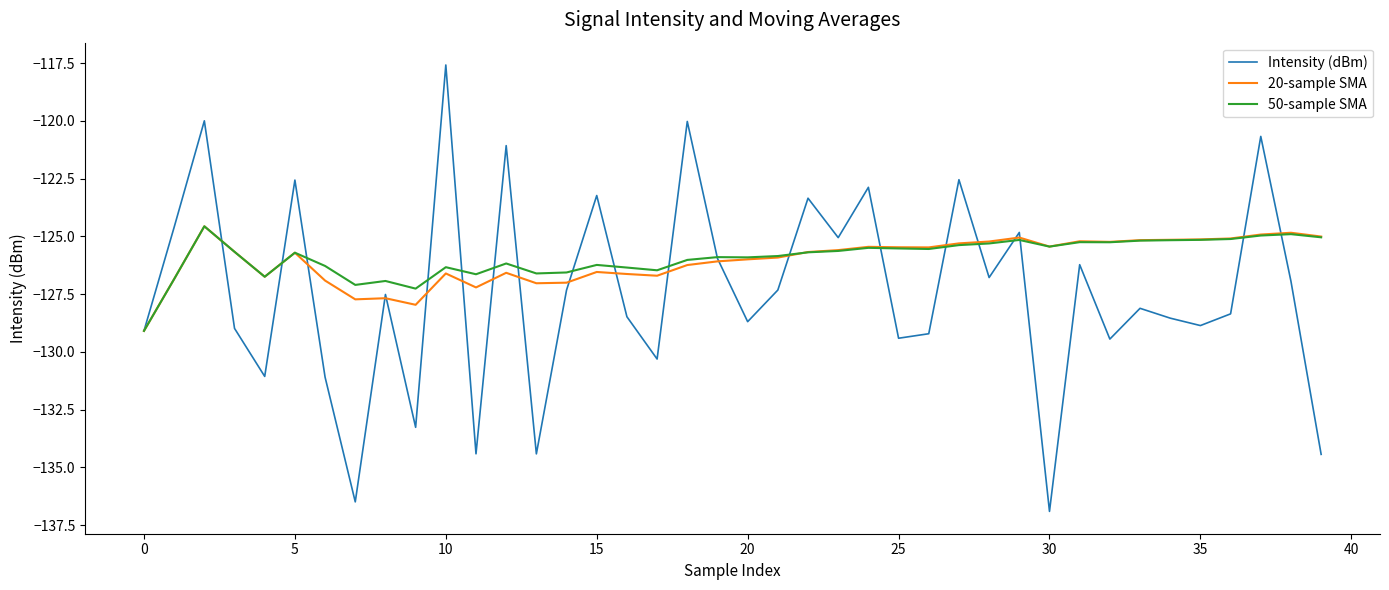

Which series has the largest range (max minus min)?

Intensity (dBm)